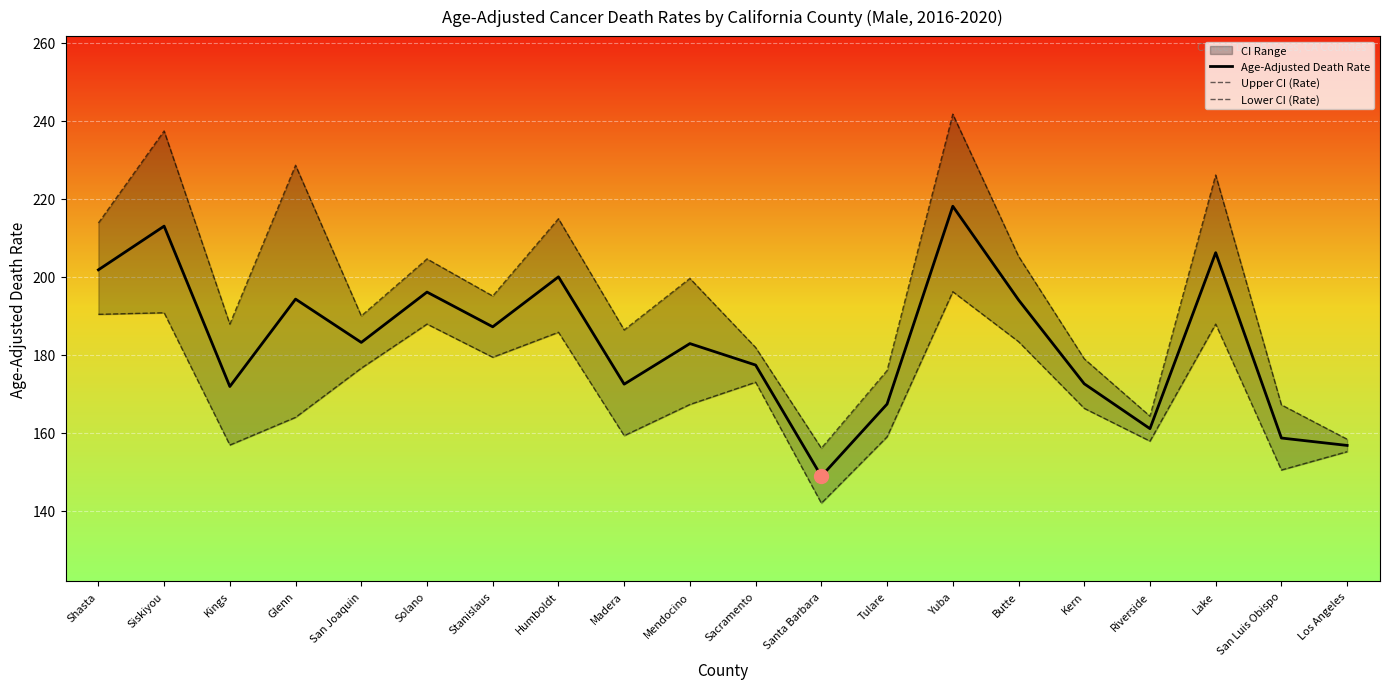

True or false: Upper CI (Rate) and Lower CI (Rate) intersect in this chart.

False